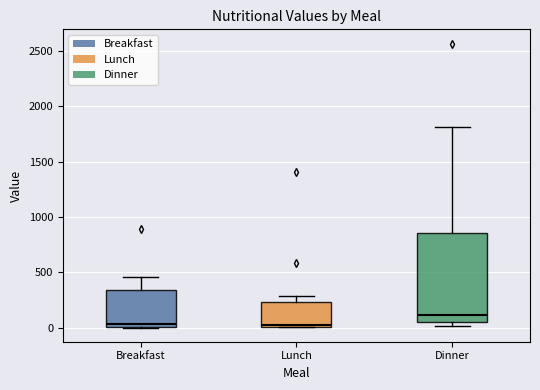

Where is the lower edge of the box for Lunch on the y-axis? The values are not printed on the chart, so give them approximately, as read against the axis.

0